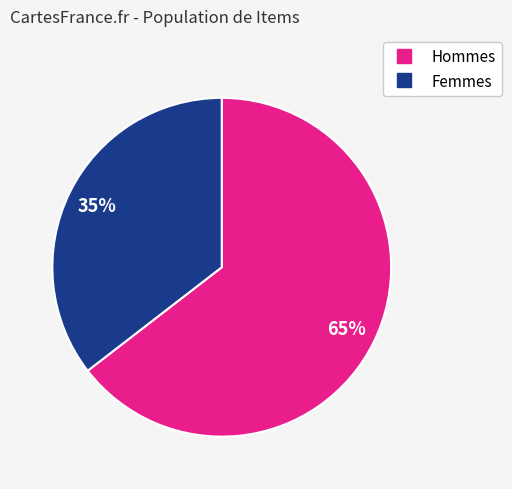

Is there a majority slice in this chart?

Yes